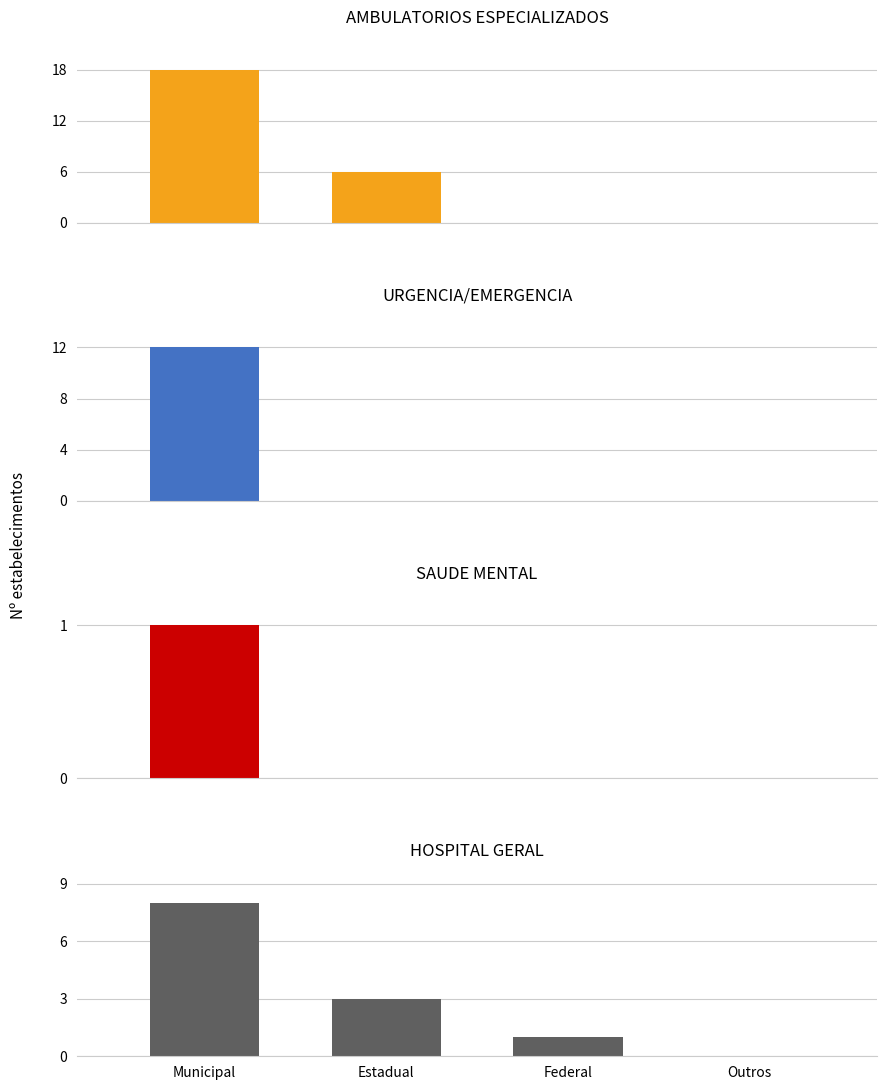

At Federal, list the series in order from largest to smallest.

HOSPITAL GERAL, AMBULATORIOS ESPECIALIZADOS, URGENCIA/EMERGENCIA, SAUDE MENTAL